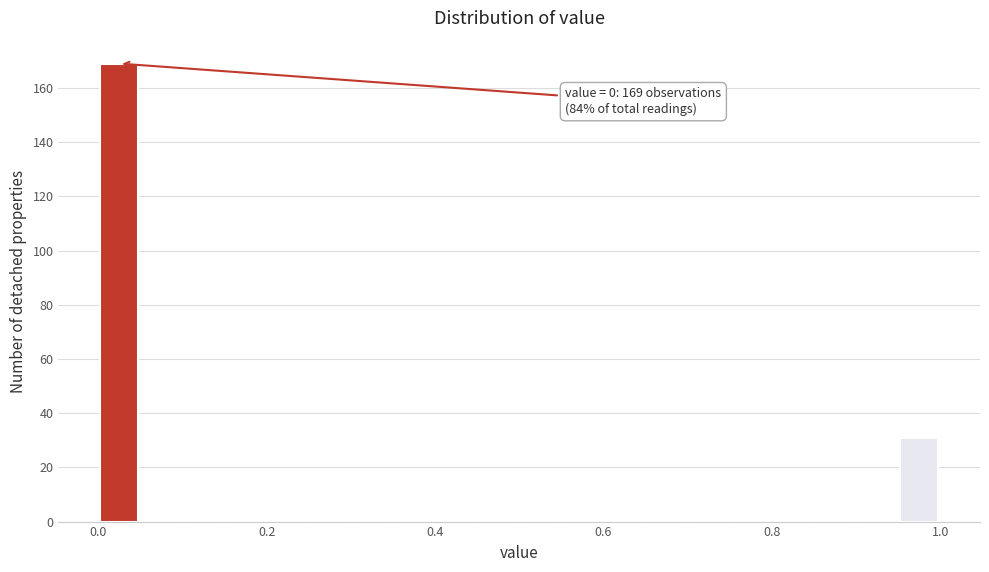

Around what value on the x-axis is the tallest bar? Give the approximate position of its centre, as read against the axis.

0.02